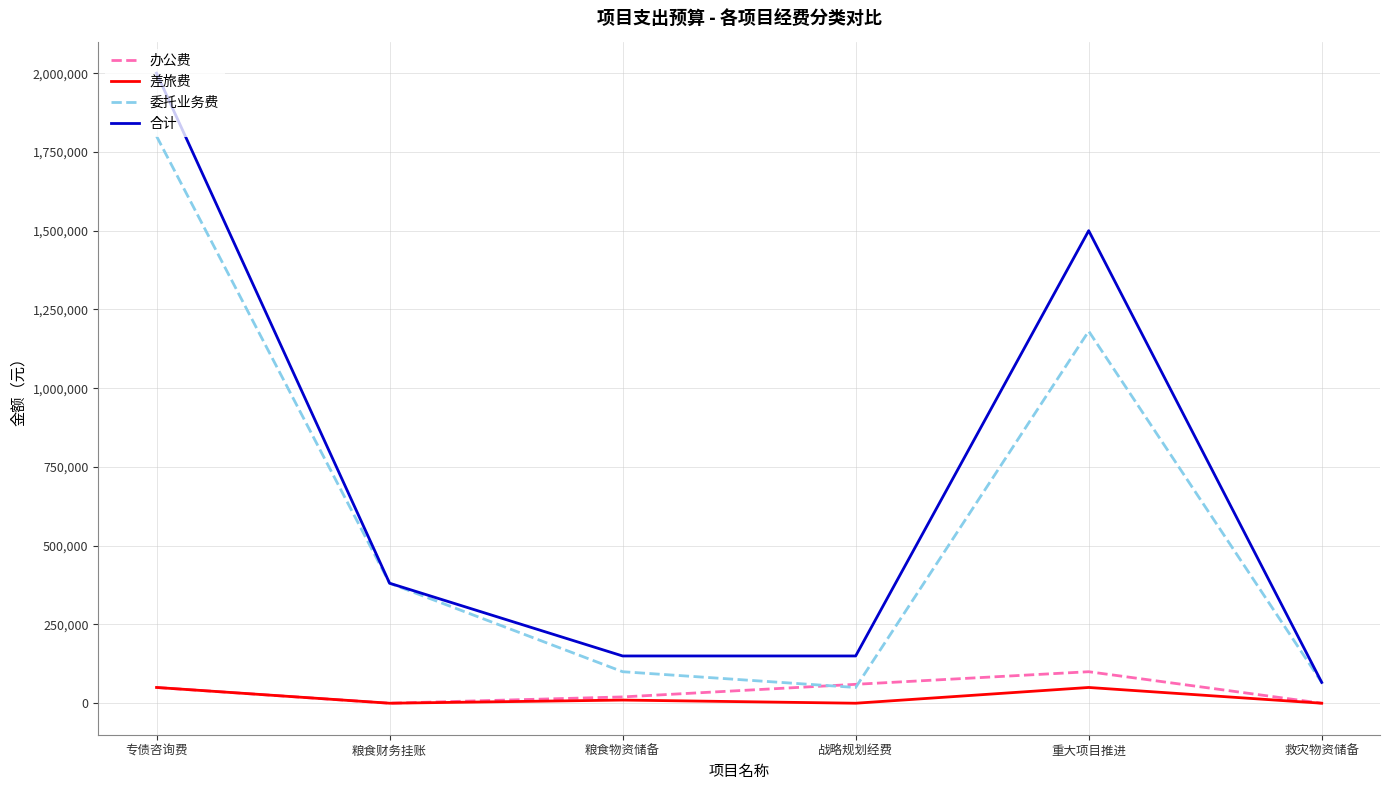

What is the spread (max minus min) of values at 救灾物资储备?

66000